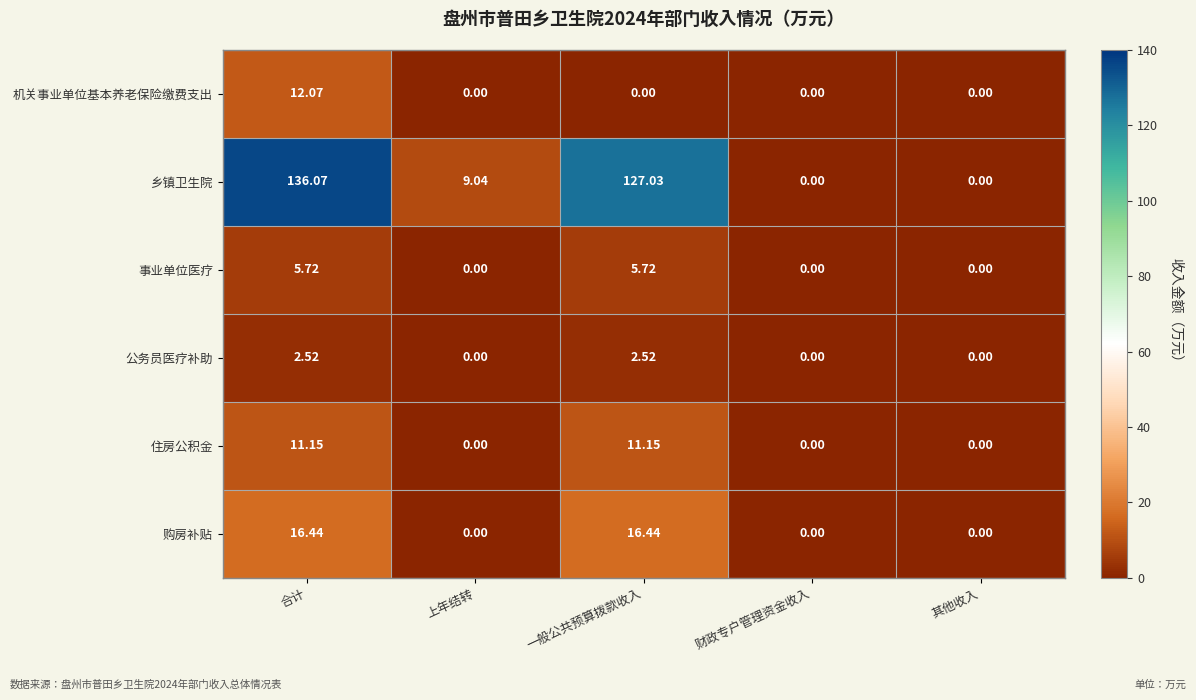

Which series has the widest spread of values?

乡镇卫生院